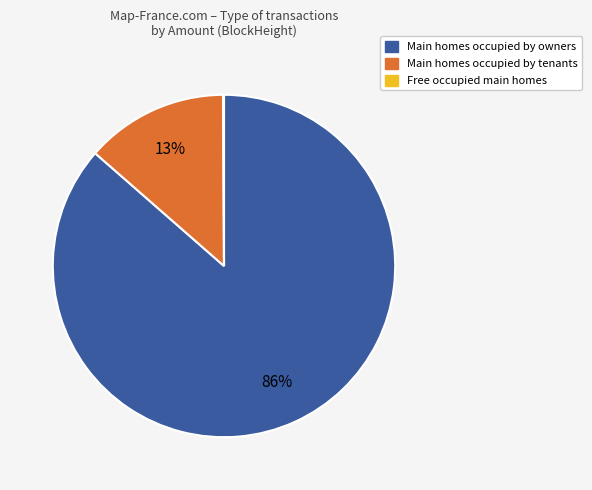

To the nearest percent, what is the average slice percentage?

33%